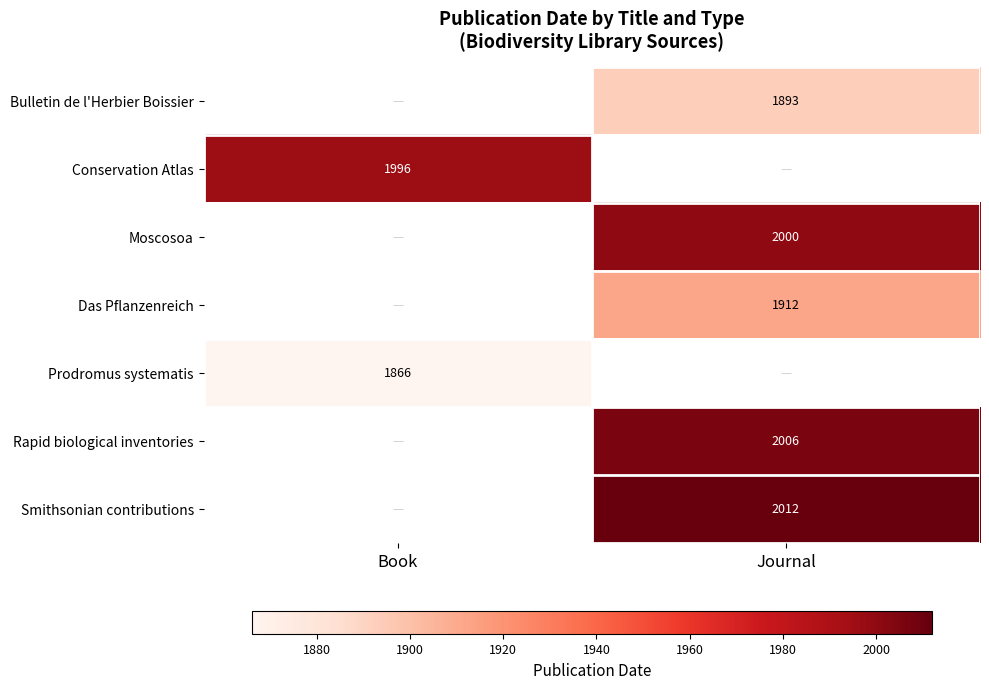

The value of Conservation Atlas at Book is 1996. True or false?

True